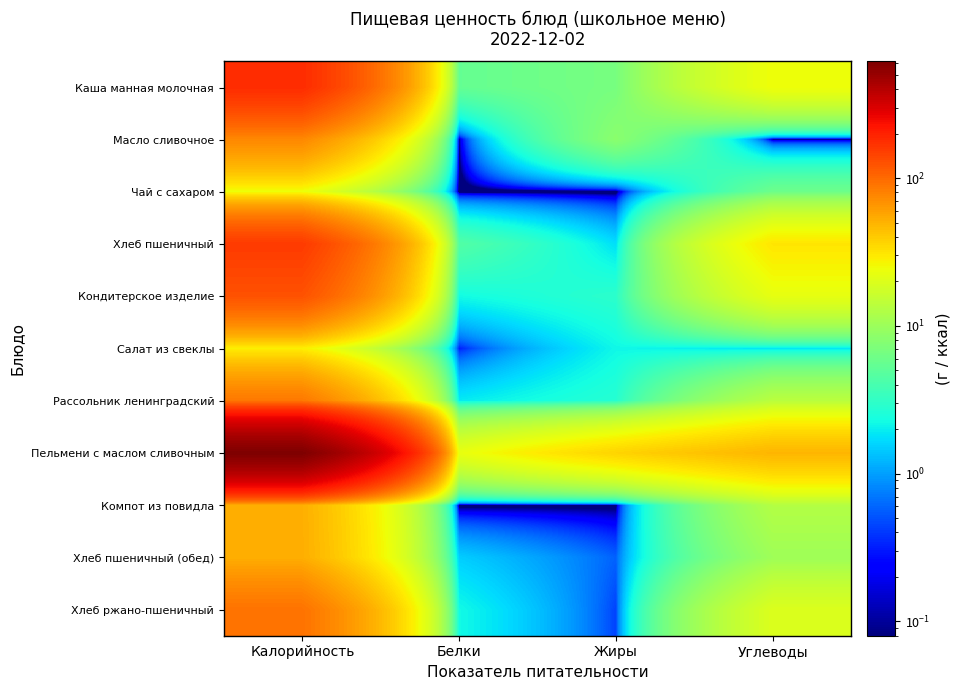

Reading left to right, list all the values displayed in this chart.

Каша манная молочная: Калорийность=180.4	Белки=5.5	Жиры=6.7	Углеводы=24.4
Масло сливочное: Калорийность=74.9	Белки=0.1	Жиры=8.2	Углеводы=0.1
Чай с сахаром: Калорийность=24.0	Белки=0.0	Жиры=0.0	Углеводы=6.0
Хлеб пшеничный: Калорийность=157.0	Белки=4.5	Жиры=1.7	Углеводы=30.8
Кондитерское изделие: Калорийность=125.1	Белки=2.2	Жиры=2.9	Углеводы=22.3
Салат из свеклы: Калорийность=28.1	Белки=0.3	Жиры=2.2	Углеводы=1.8
Рассольник ленинградский: Калорийность=87.3	Белки=1.9	Жиры=2.8	Углеводы=13.7
Пельмени с маслом сливочным: Калорийность=616.3	Белки=22.9	Жиры=36.6	Углеводы=48.9
Компот из повидла: Калорийность=51.8	Белки=0.0	Жиры=0.0	Углеводы=12.8
Хлеб пшеничный (обед): Калорийность=52.3	Белки=1.5	Жиры=0.6	Углеводы=10.3
Хлеб ржано-пшеничный: Калорийность=92.0	Белки=2.2	Жиры=0.4	Углеводы=19.8